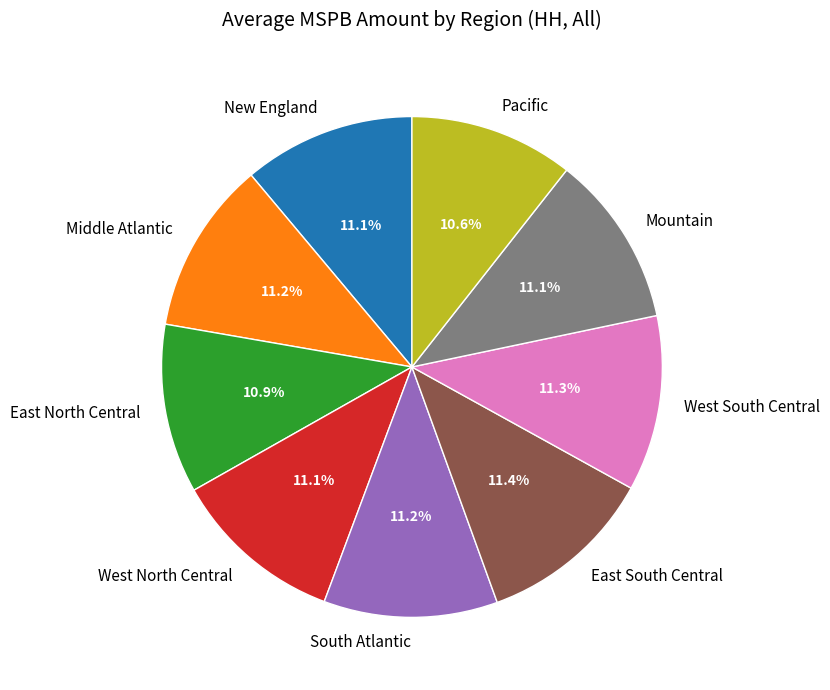

How many slices are in this pie chart?

9